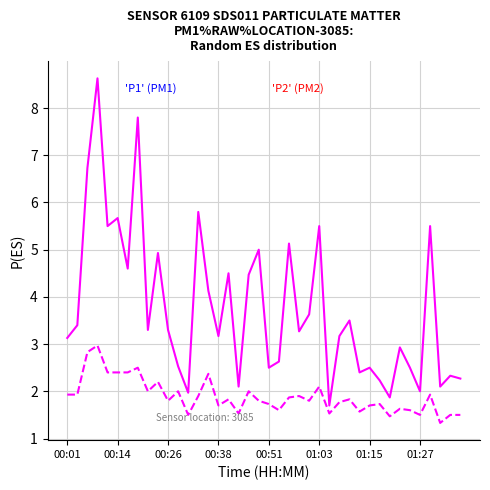

What is the smallest value displayed?

1.3